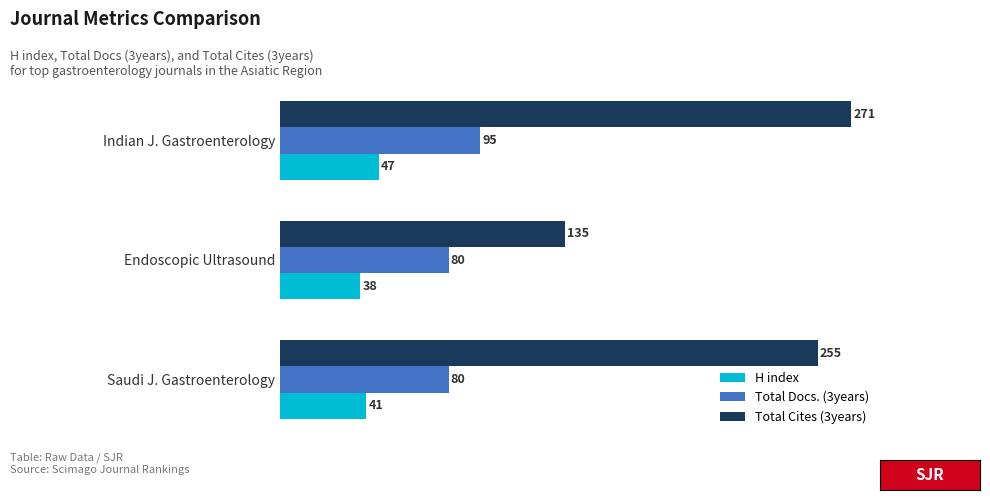

Is it true that Total Docs. (3years) equals 95 at Indian J. Gastroenterology?

True